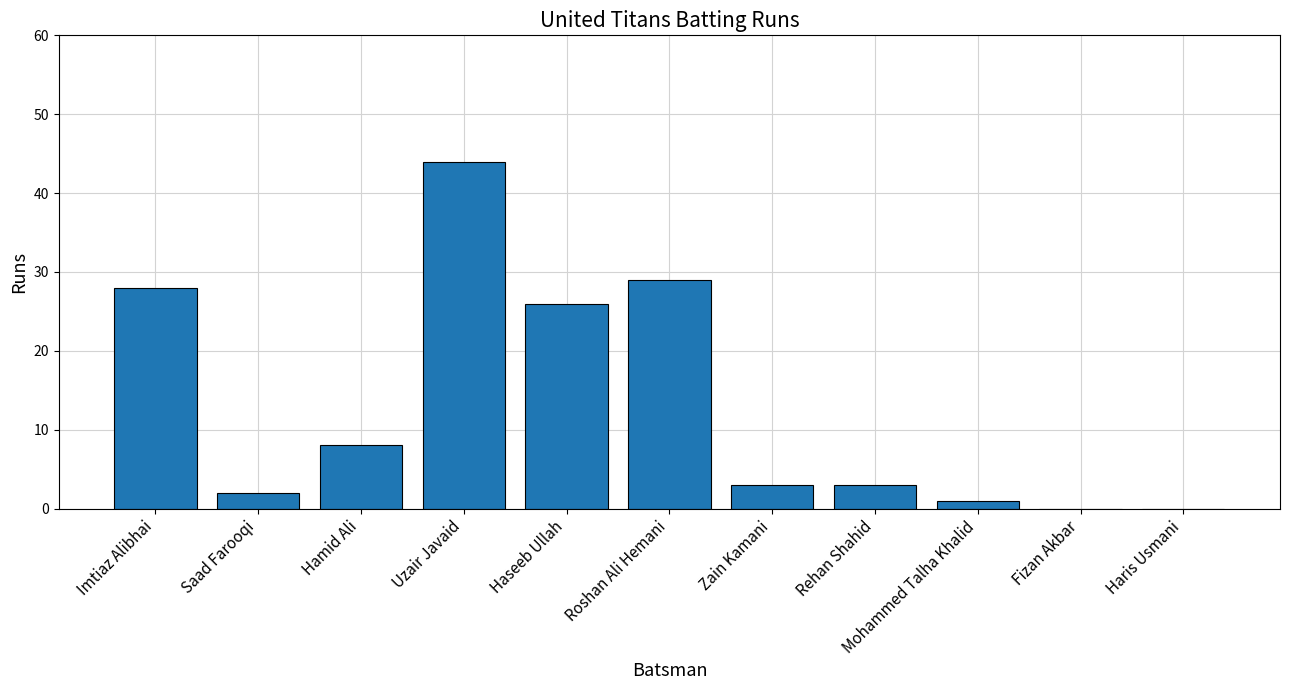

How many distinct data groups are displayed?

1